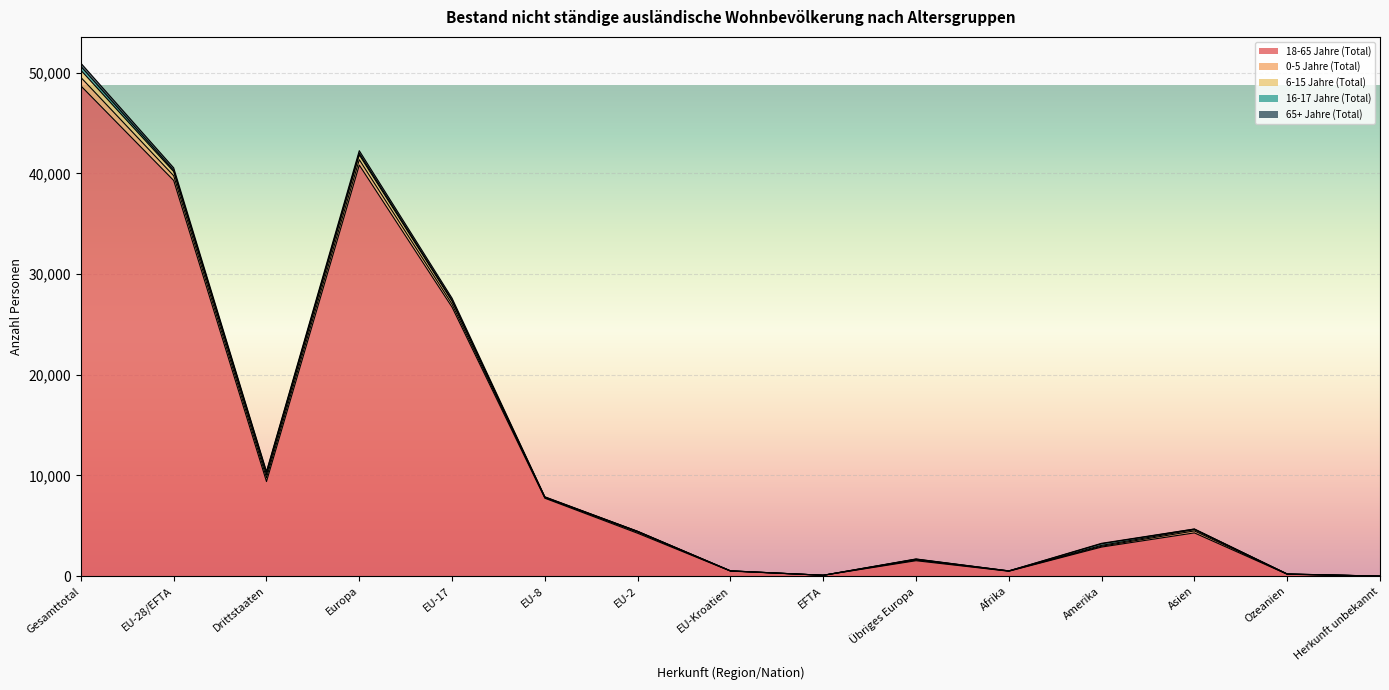

True or false: 0-5 Jahre (Total) and 18-65 Jahre (Total) intersect in this chart.

False